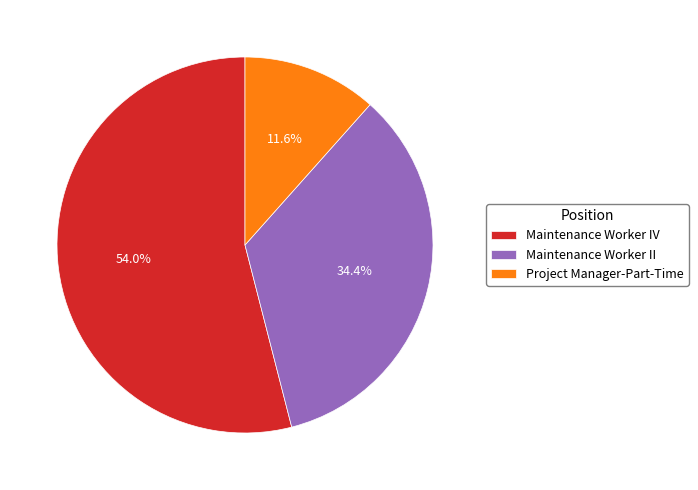

The Maintenance Worker II slice represents 21% of the pie. True or false?

False